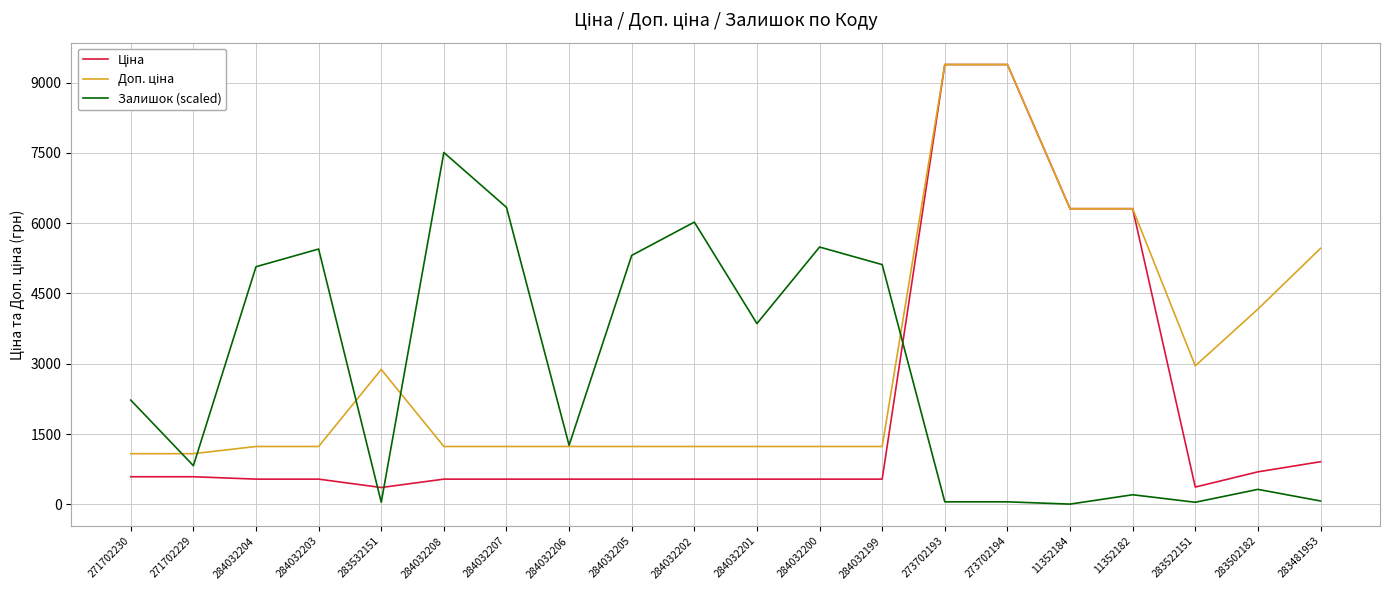

How many values in the Залишок (scaled) series exceed 2225?

10